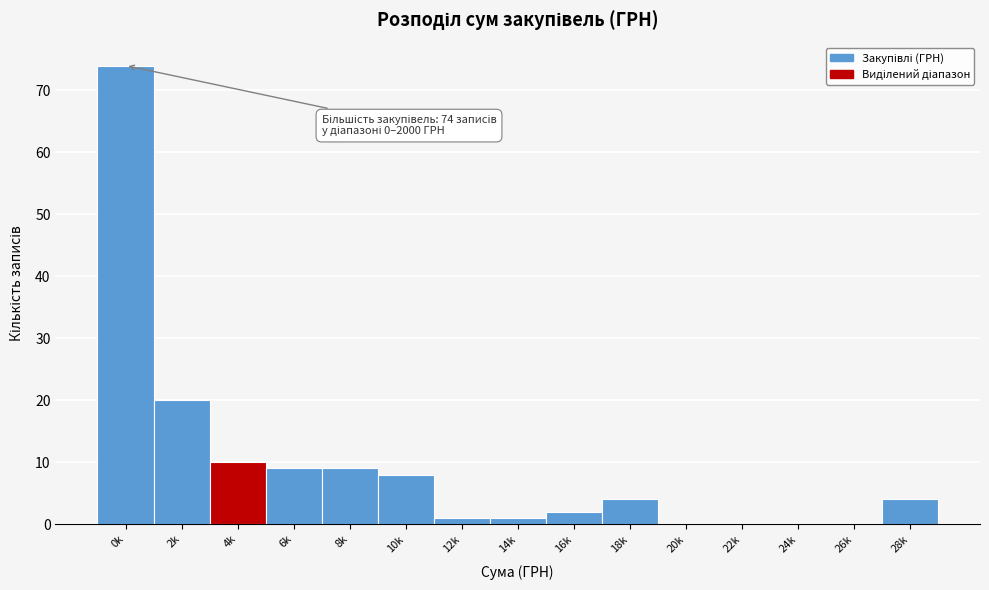

Reading left to right, list all the values displayed in this chart.

0k=74	2k=20	4k=10	6k=9	8k=9	10k=8	12k=1	14k=1	16k=2	18k=4	20k=0	22k=0	24k=0	26k=0	28k=4